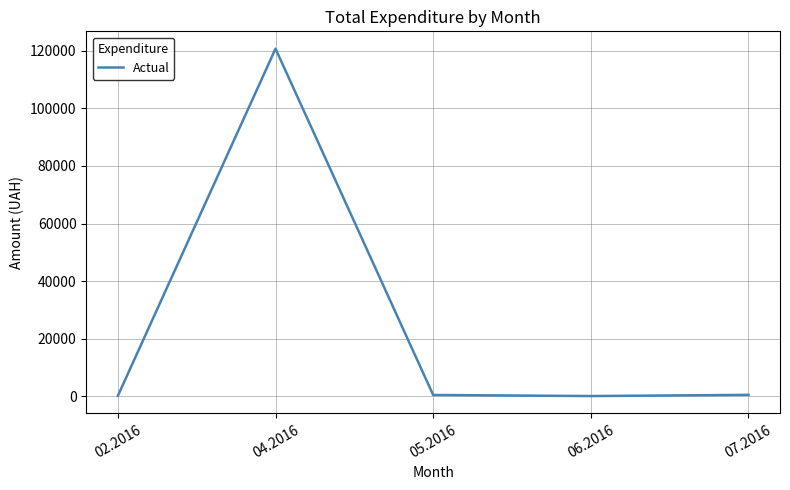

The chart shows a value of 504.0 at 05.2016. True or false?

True